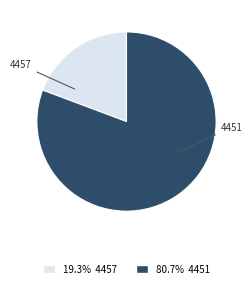

Do 4457 and 4451 together represent more than half of the pie?

Yes